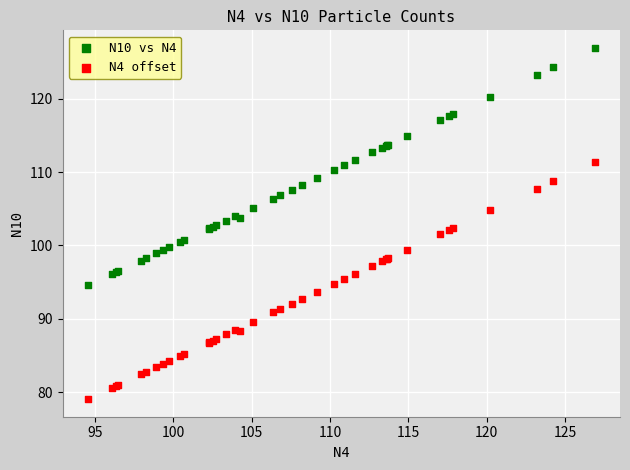

Which series contains the highest Y value?

N10 vs N4